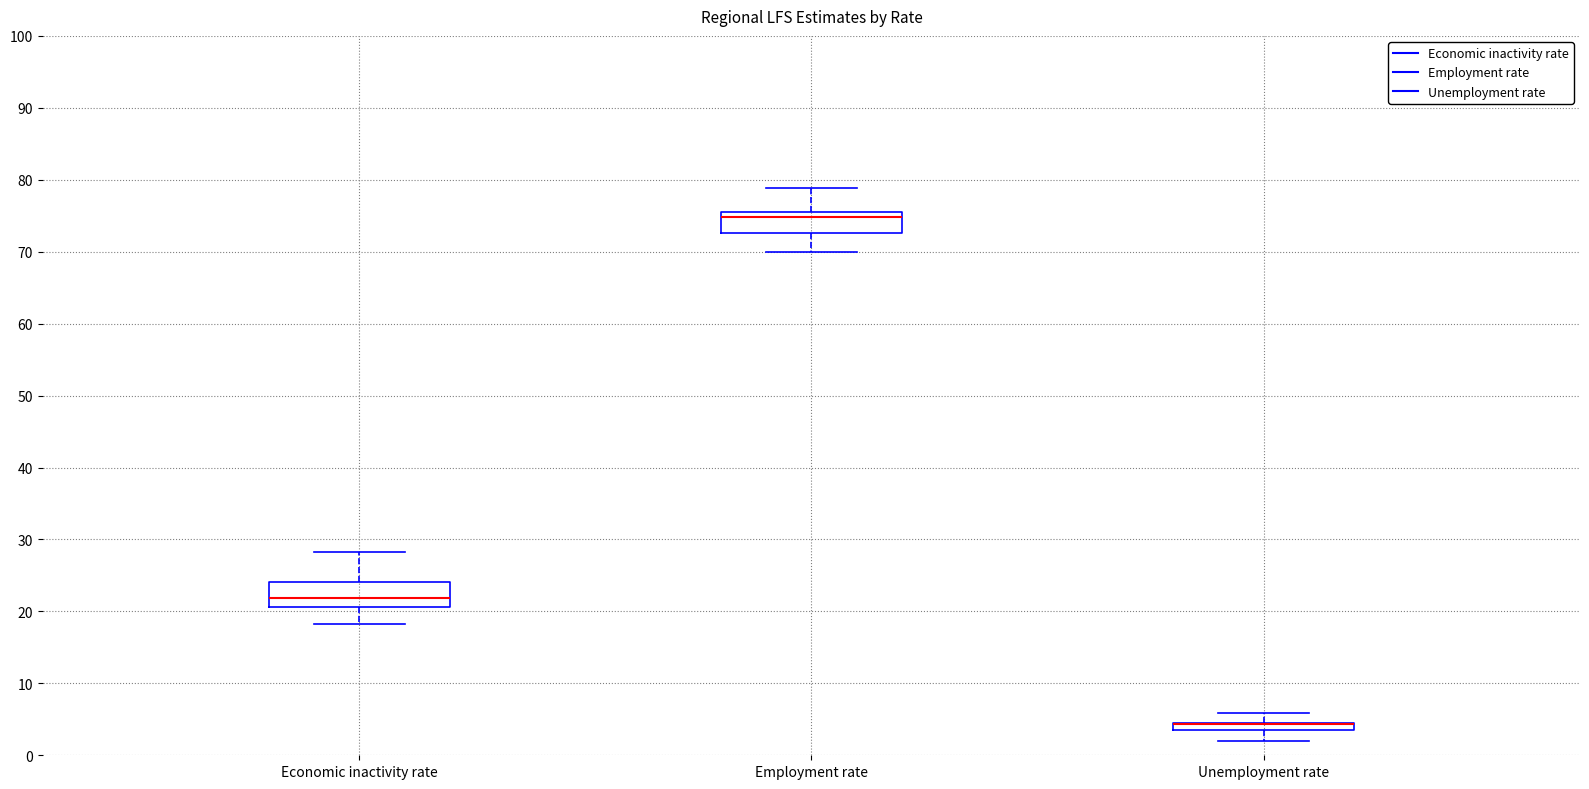

Where does the upper whisker of the box for Employment rate end on the y-axis? The values are not printed on the chart, so give them approximately, as read against the axis.

79